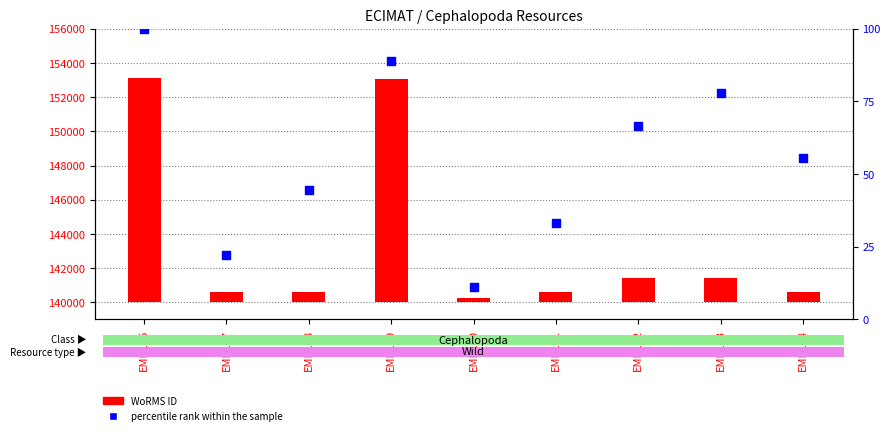

At which category is the sum across all series the highest?

EMR126